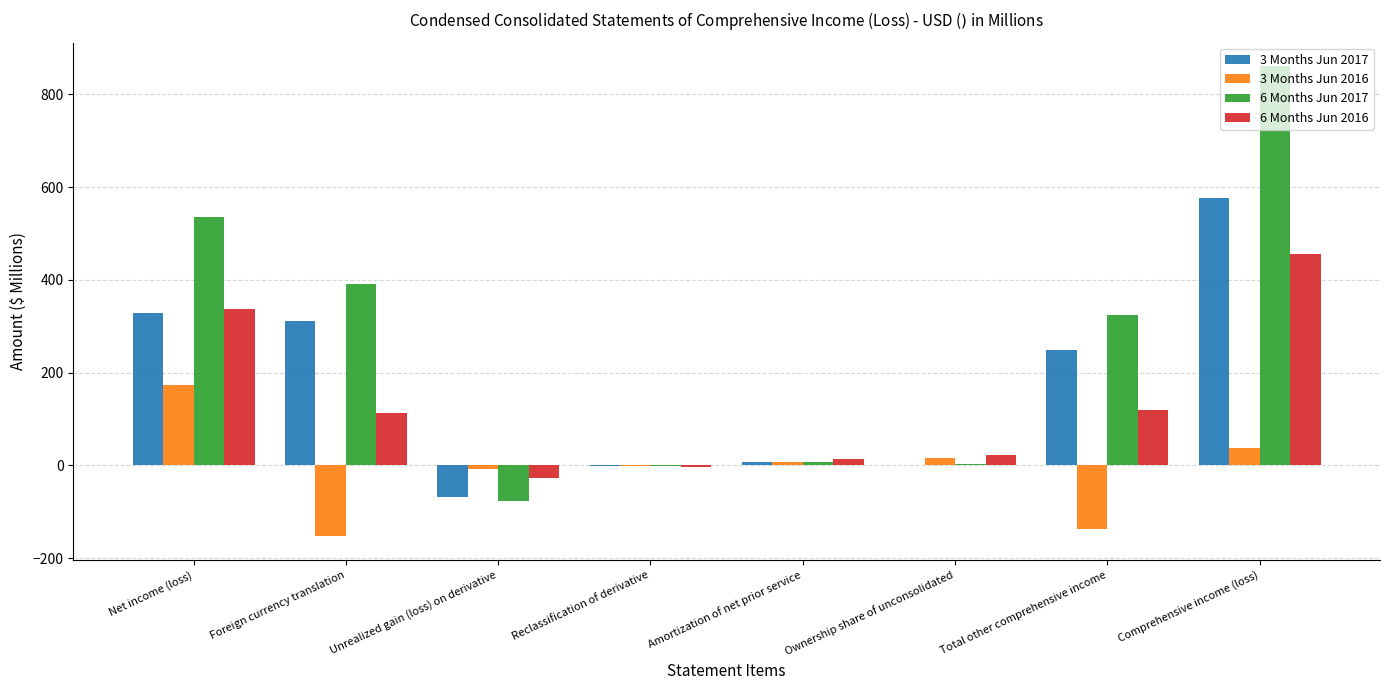

True or false: 3 Months Jun 2017 has a value of 289.6 at Comprehensive income (loss).

False